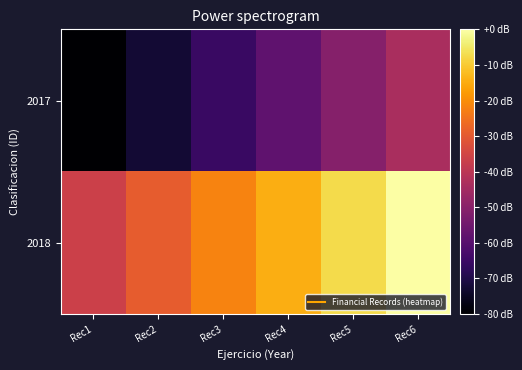

What is the difference between the highest and lowest values at Rec1?

43.6